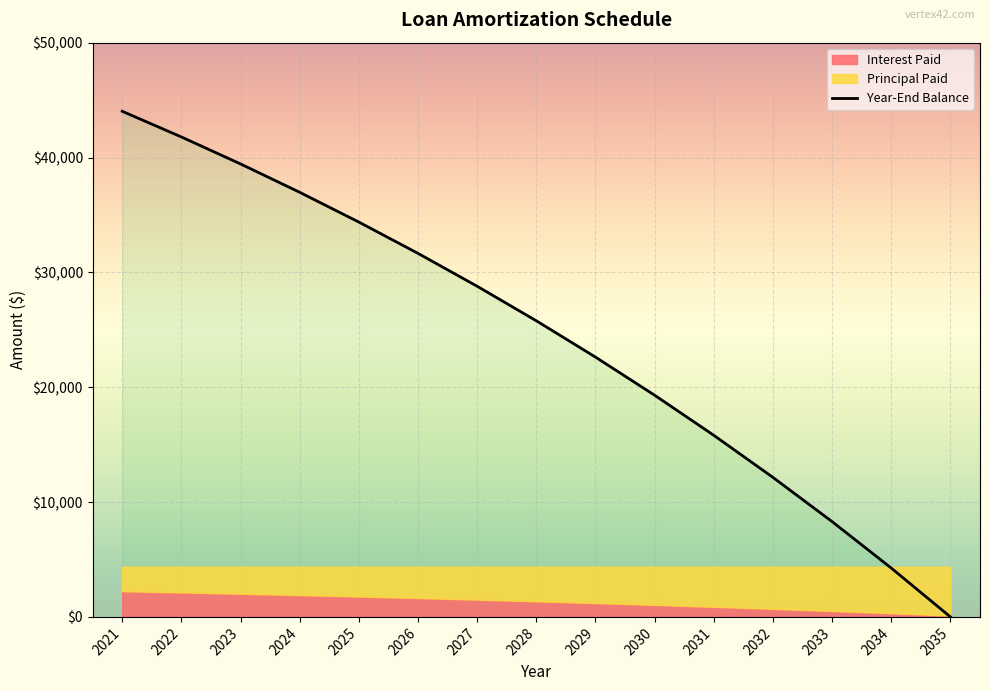

What is the average value?

24350.5